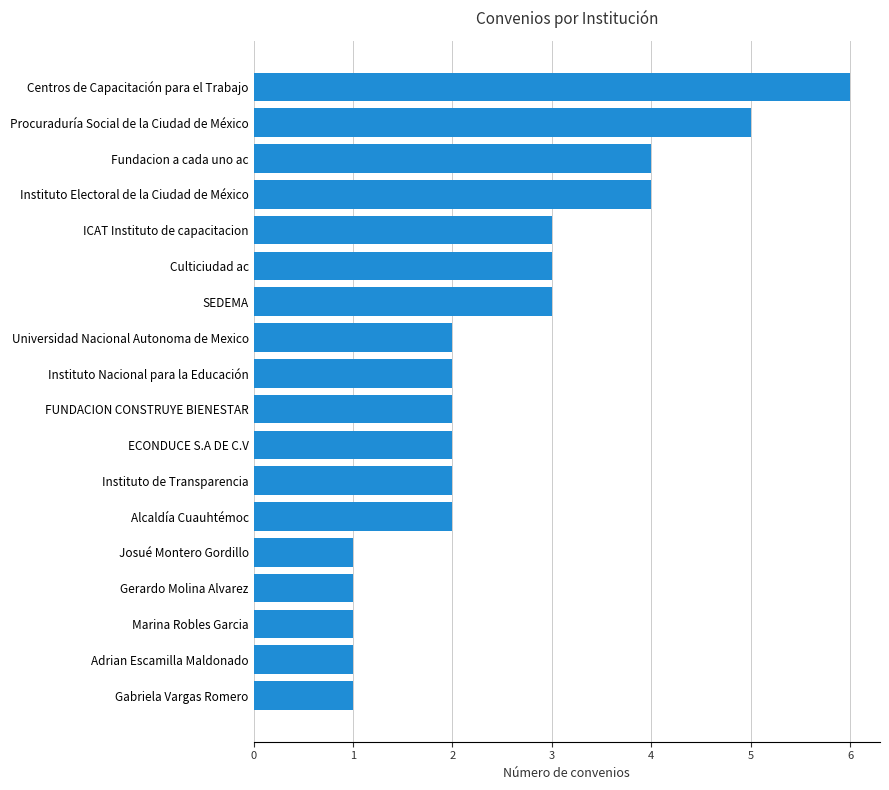

What is the difference between the maximum and minimum values?

5